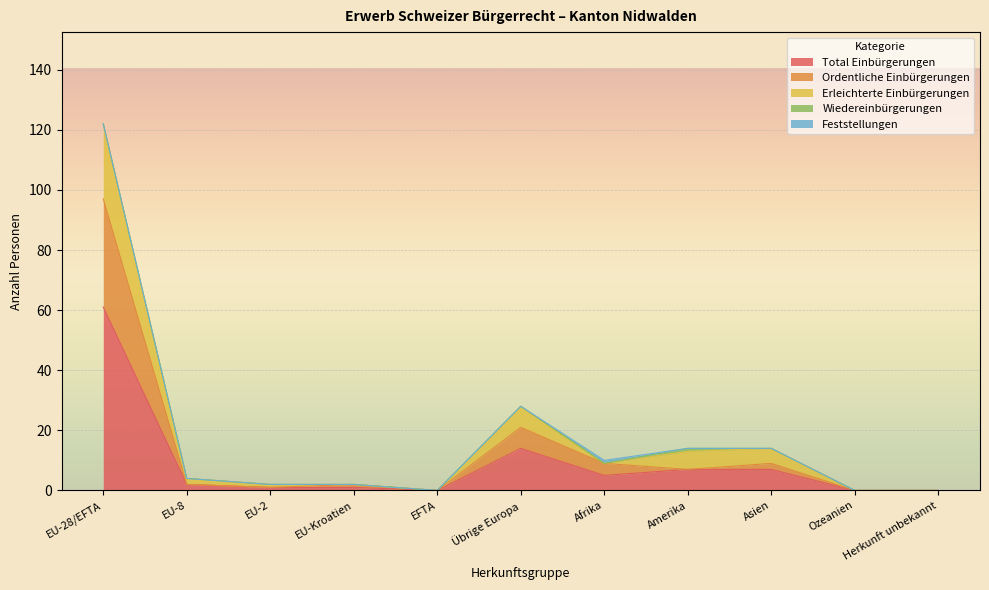

True or false: Total Einbürgerungen has a value of 20 at EFTA.

False